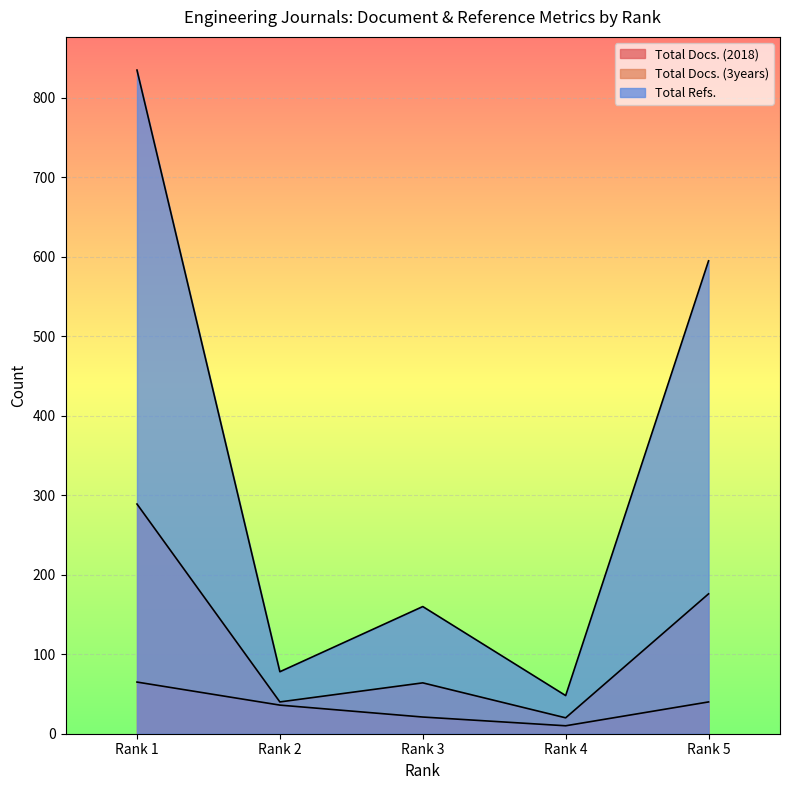

What is the maximum value for Total Docs. (3years)?

289